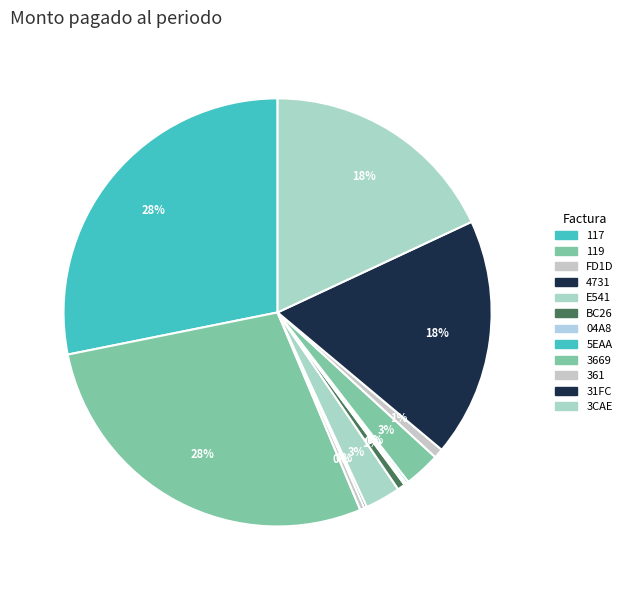

Which category has the biggest portion of the pie?

117